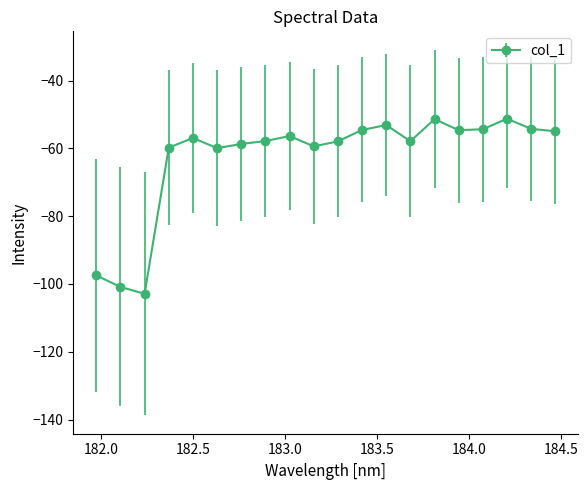

What is the sum of all values?

-1254.6